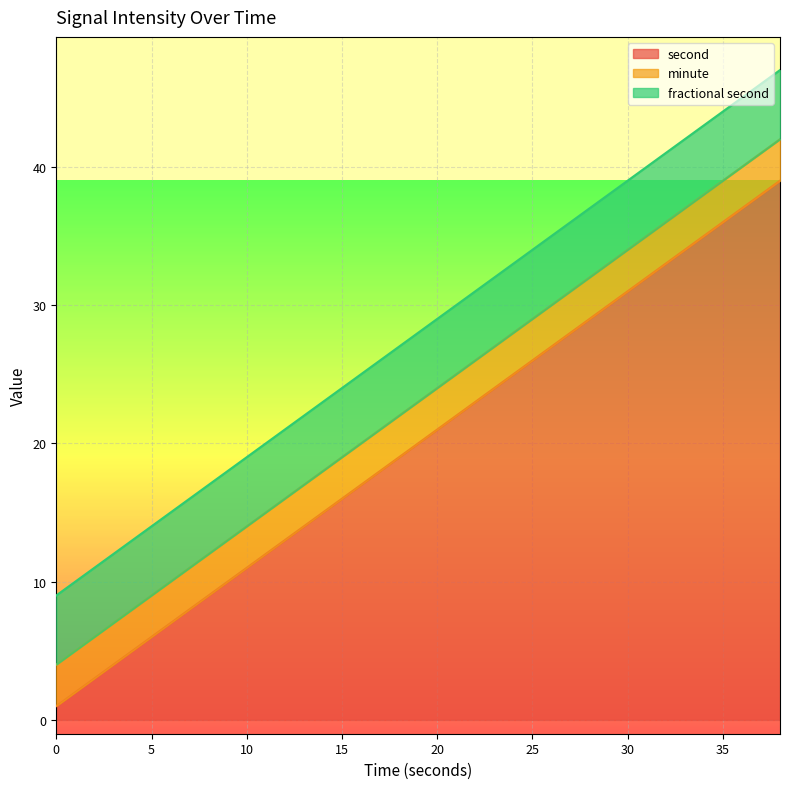

Does the chart display data point markers on the line(s)?

No